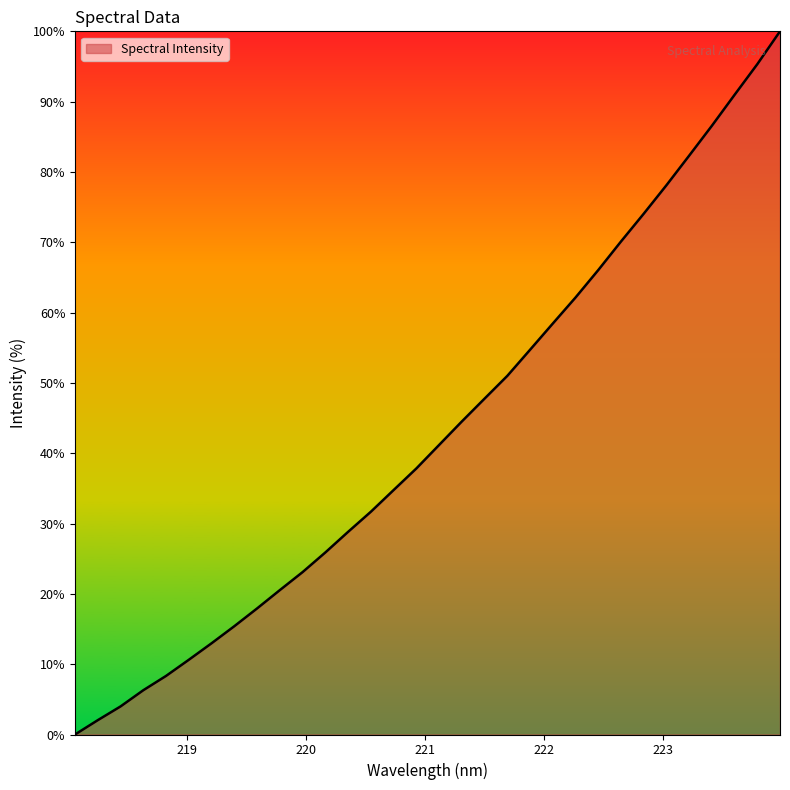

What is the greatest value displayed?

100.0